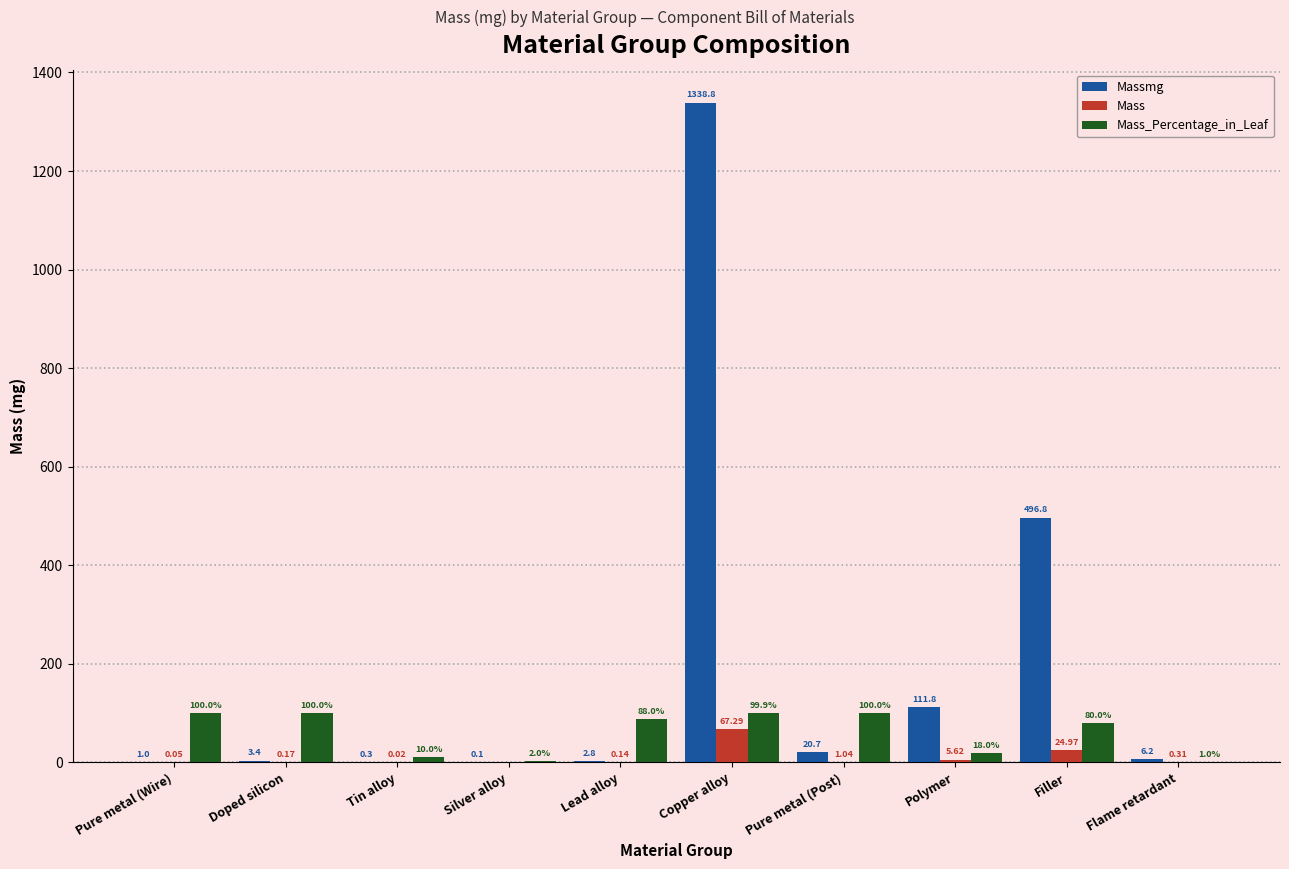

At which label is Massmg closest to 669?

Filler